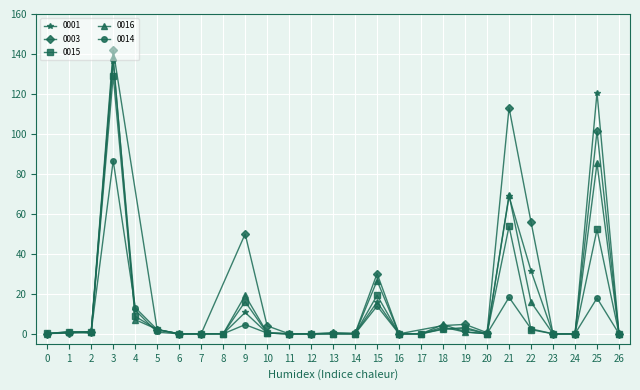

Where is 0001 nearest to the value 68?

21